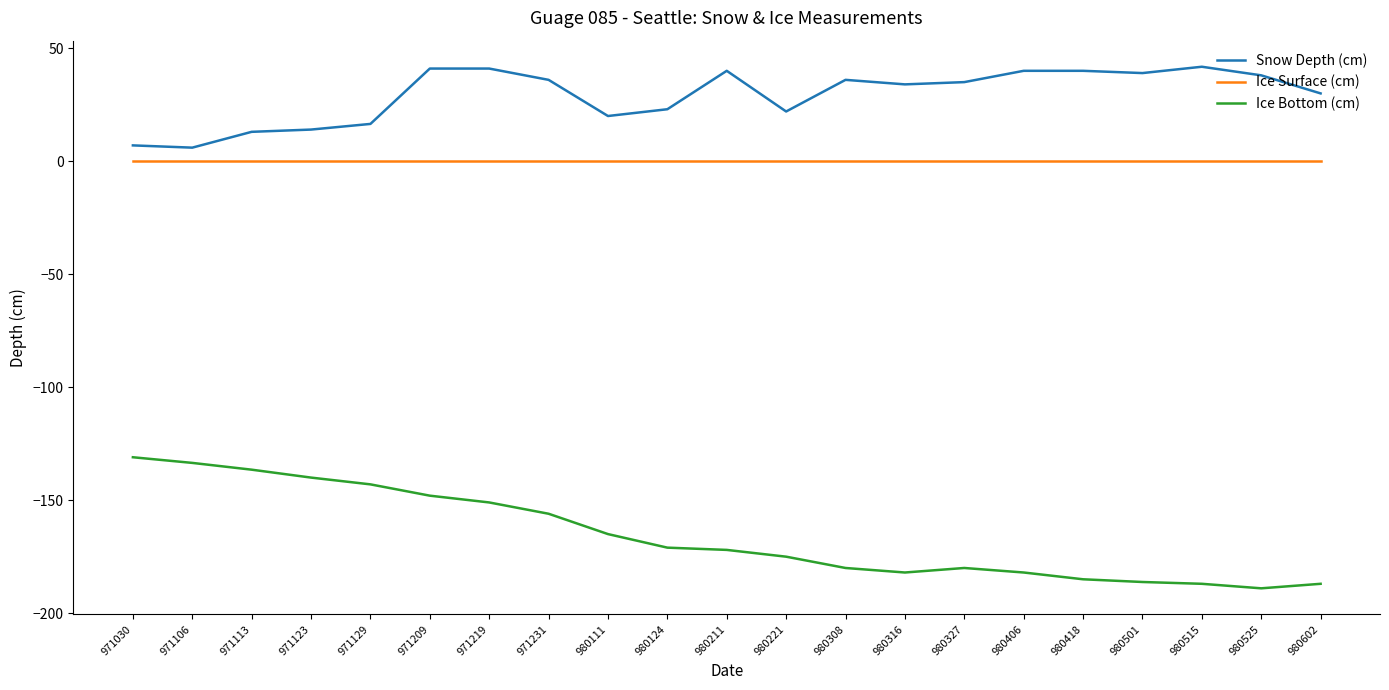

What is the total value across all series at 980327?

-145.0